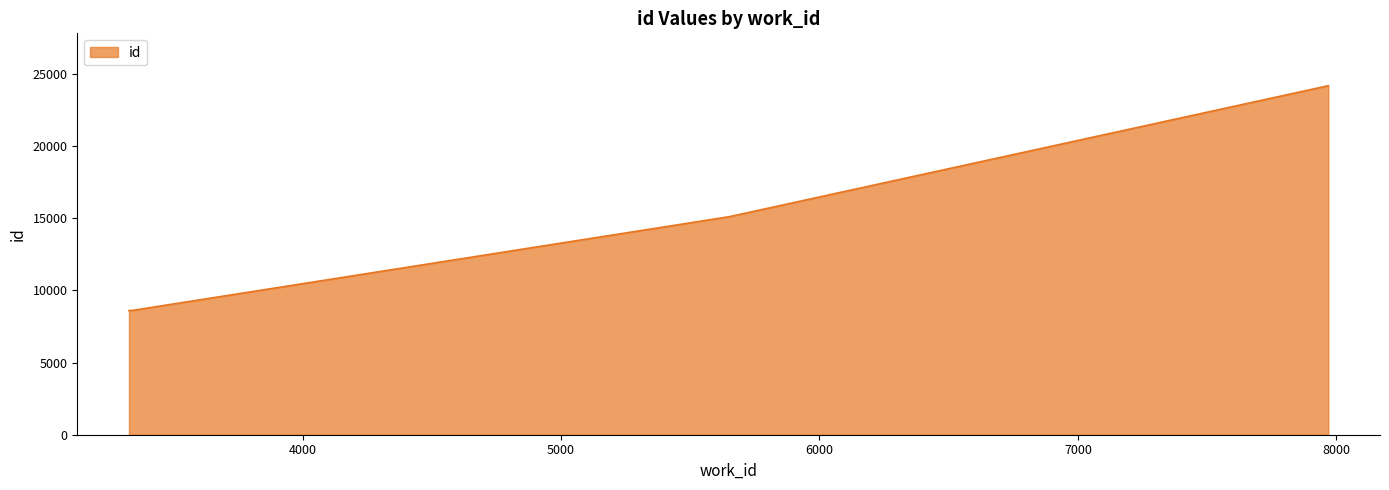

What is the smallest value displayed?

8598